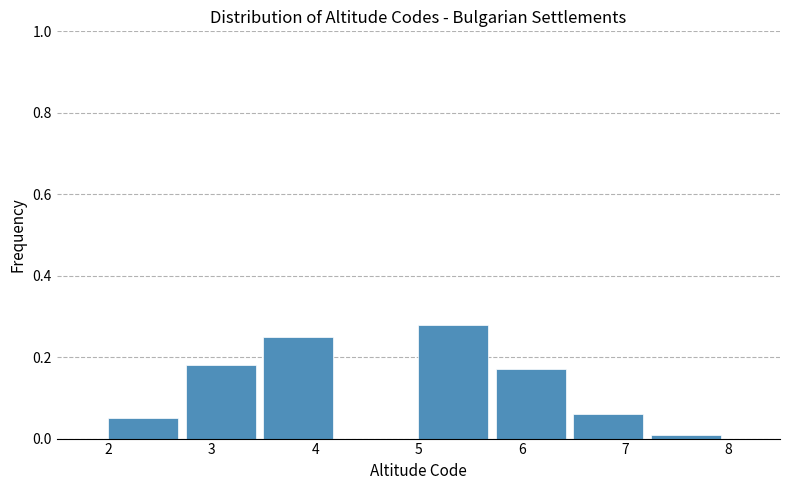

Reading left to right, list every bar in this chart as the range it spans on the x-axis followed by its height. Neither the bar edges nor the heights are printed on the chart, so give them approximately, as read against the axes.

2.00 to 2.75: 0.06
2.75 to 3.50: 0.18
3.50 to 4.25: 0.26
4.25 to 5.00: 0
5.00 to 5.75: 0.28
5.75 to 6.50: 0.18
6.50 to 7.25: 0.06
7.25 to 8.00: under 0.02